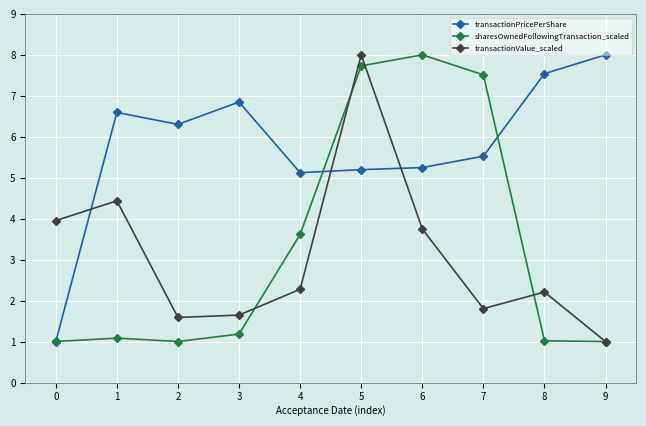

How many times do transactionPricePerShare and transactionValue_scaled cross each other?

3